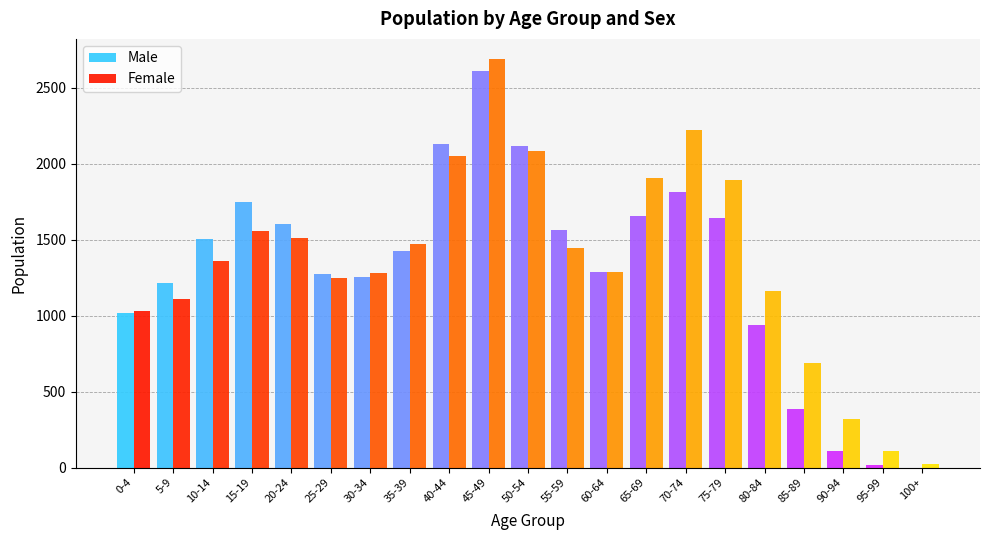

True or false: Female has a value of 1881 at 55-59.

False